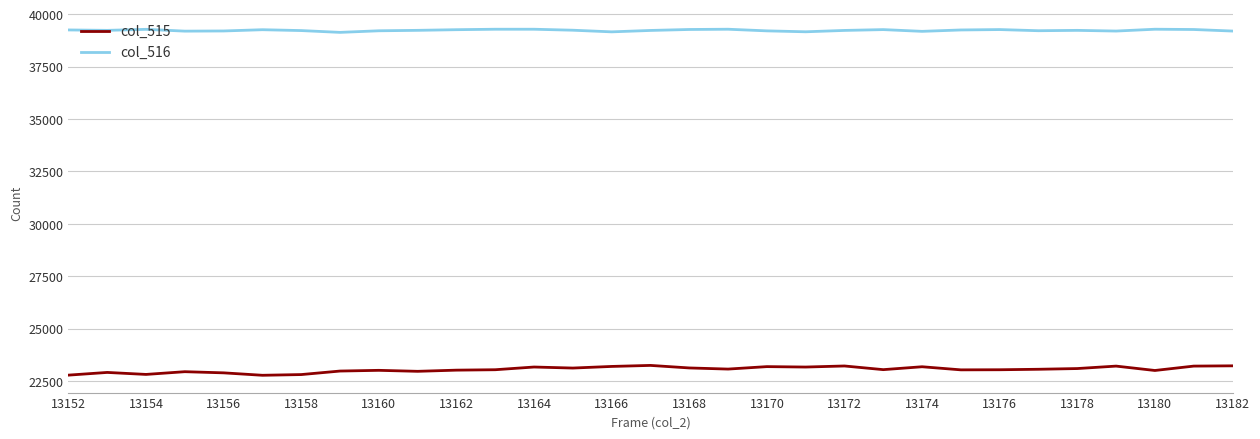

Rank the series by their maximum value, from lowest to highest.

col_515, col_516